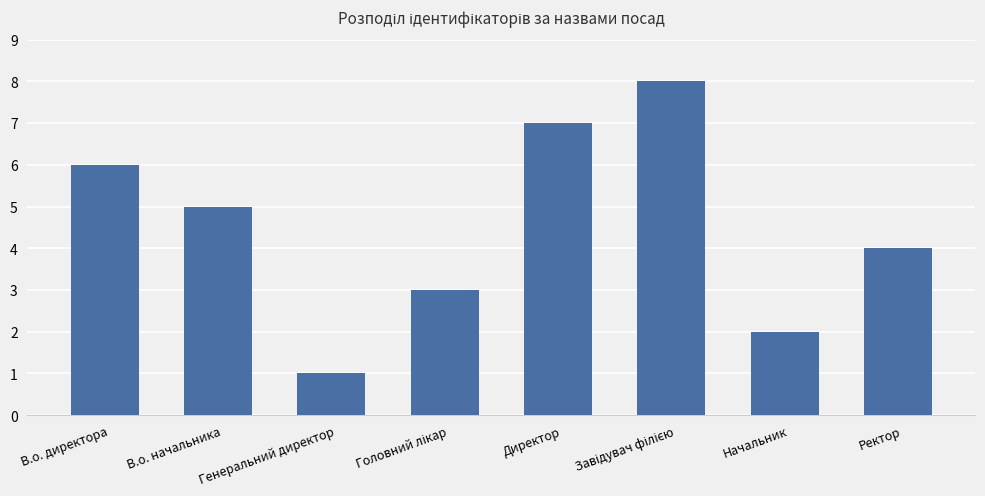

What is the maximum value shown in the chart?

8